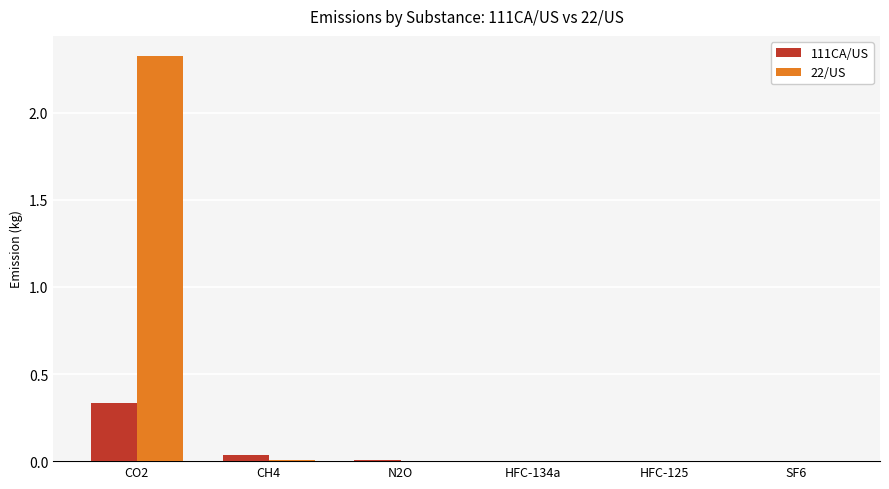

At which category is the sum across all series the highest?

CO2